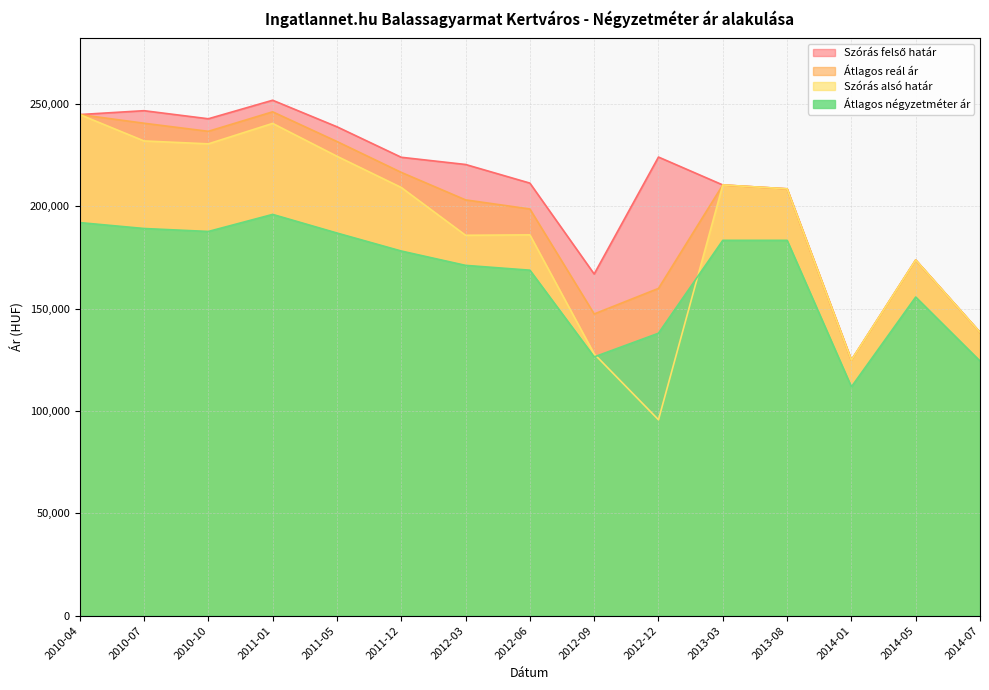

What is the value of the Szórás felső határ point at the 1st from the left?

244771